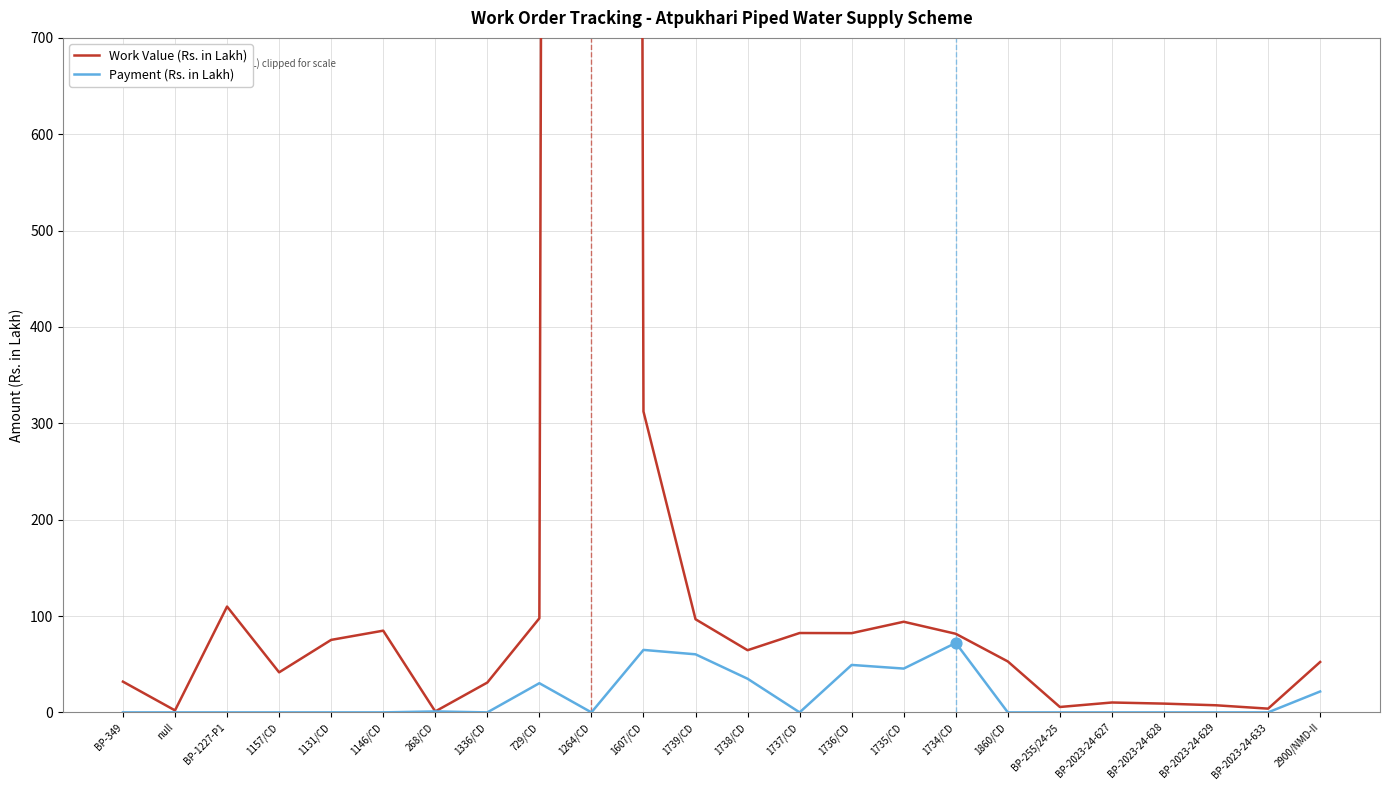

Which series has the largest total across all categories?

Work Value (Rs. in Lakh)